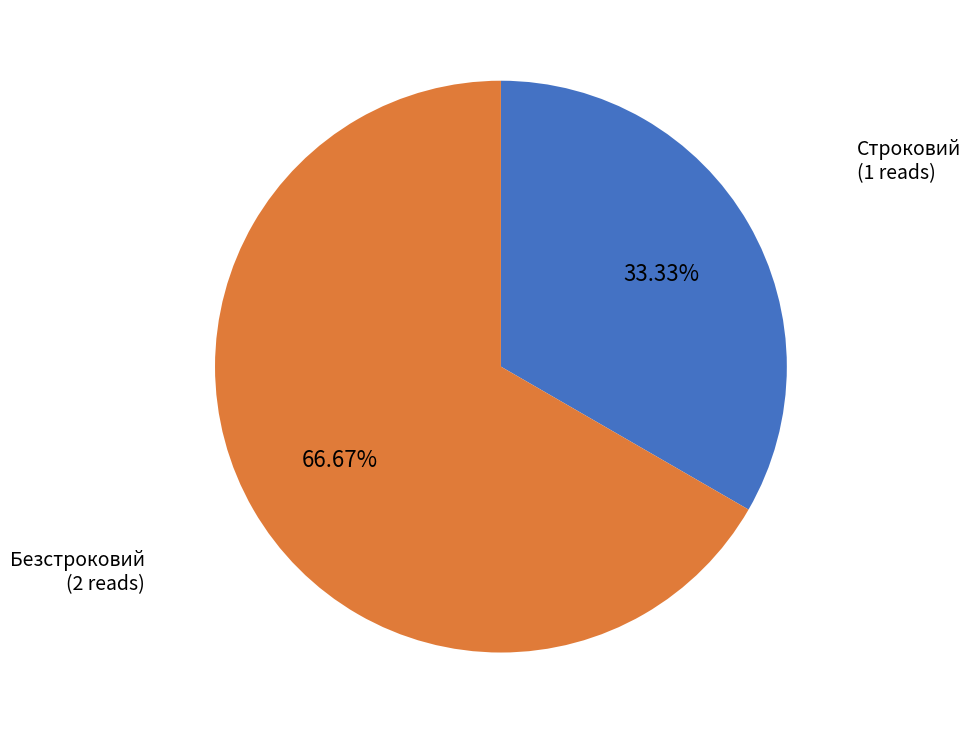

How many slices are in this pie chart?

2